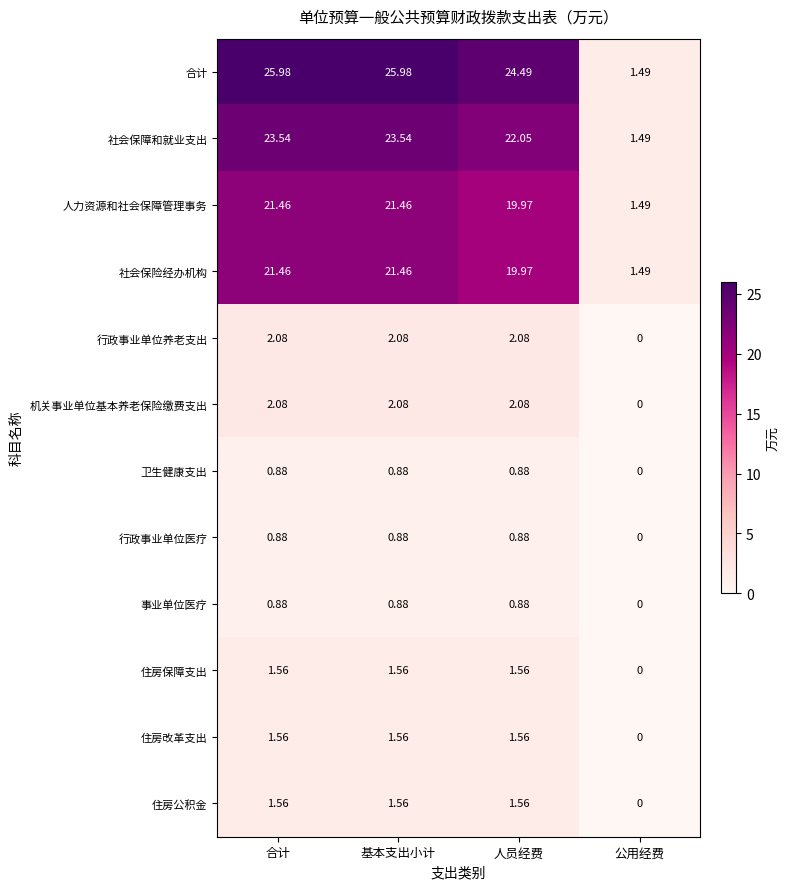

How many categories are shown in the chart?

4